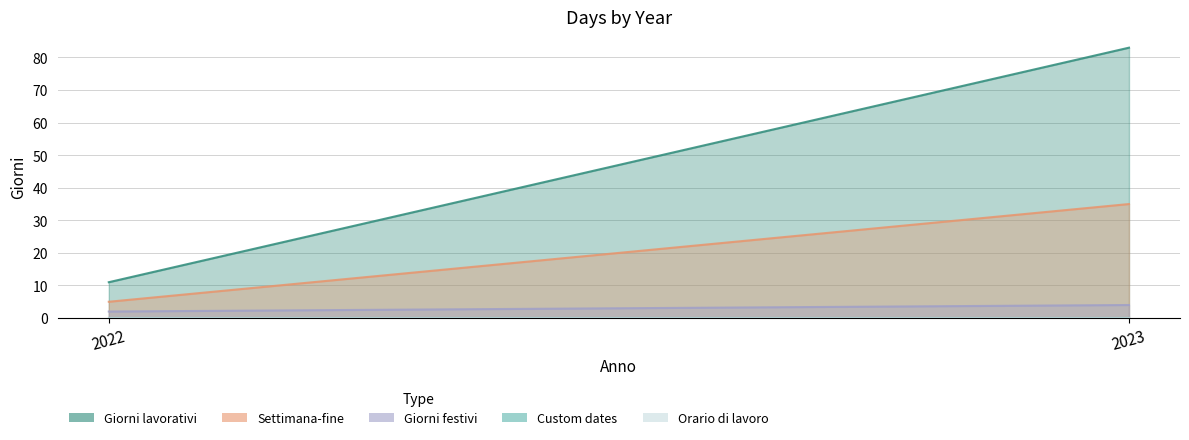

How many values in the Giorni festivi series are below 4?

1